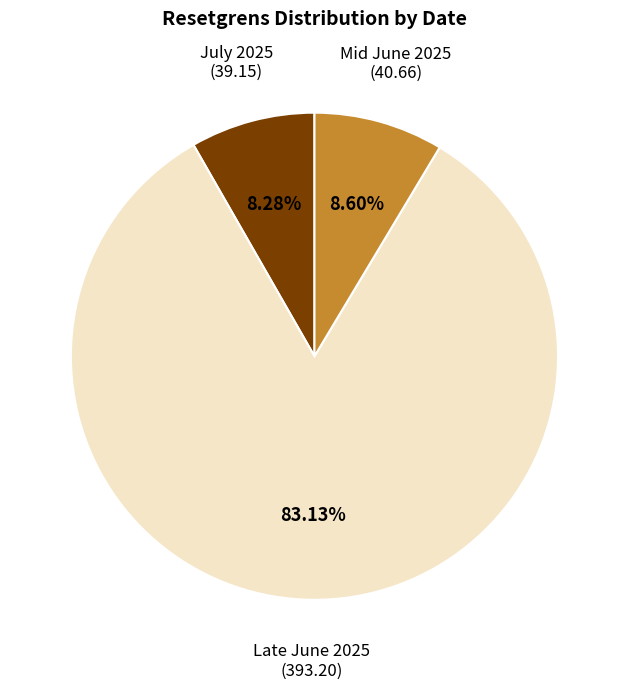

What is the majority slice?

Late June 2025 (393.20)